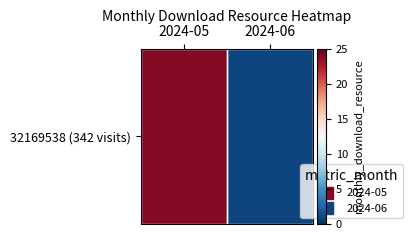

Reading left to right, transcribe all the data shown in this chart.

2024-05=24	2024-06=1